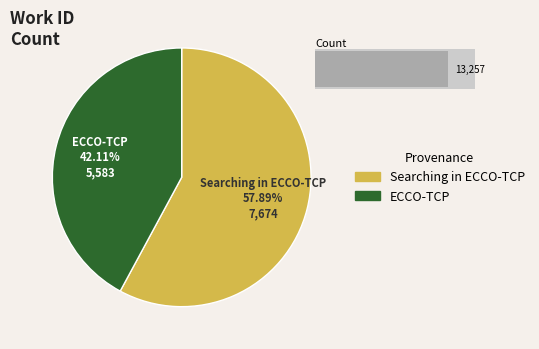

Which slice is the largest?

Searching in ECCO-TCP